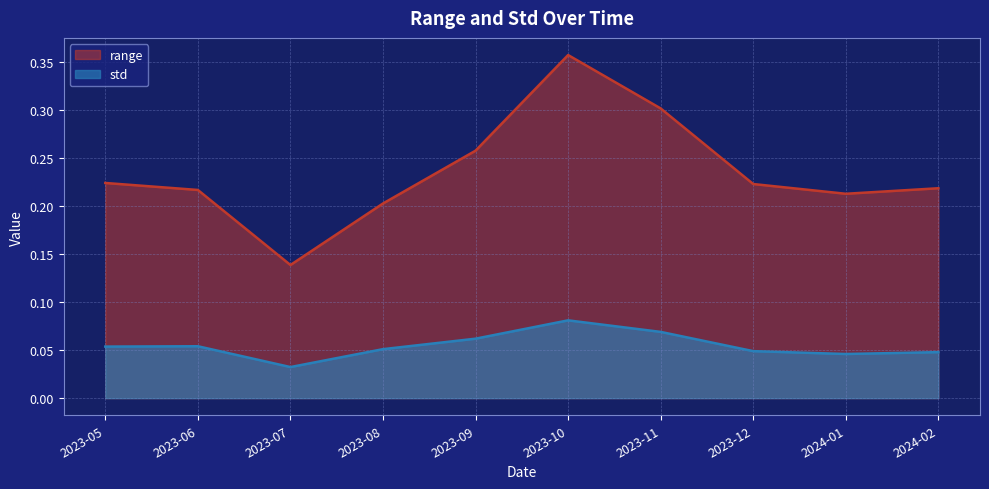

In range, how many points are lower than both neighbors (excluding endpoints)?

2